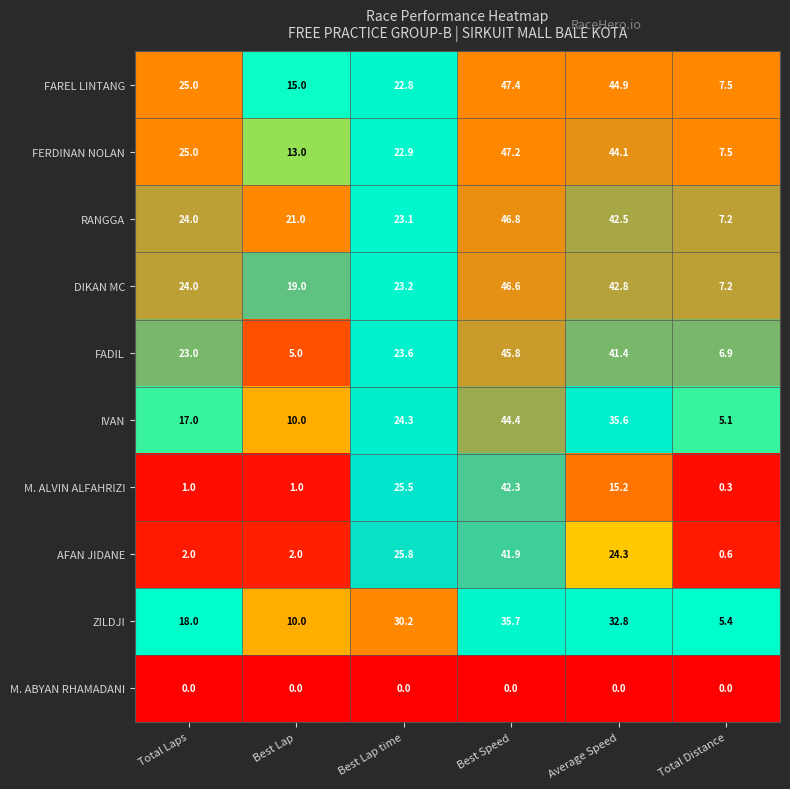

At which category is the sum across all series the highest?

Best Speed